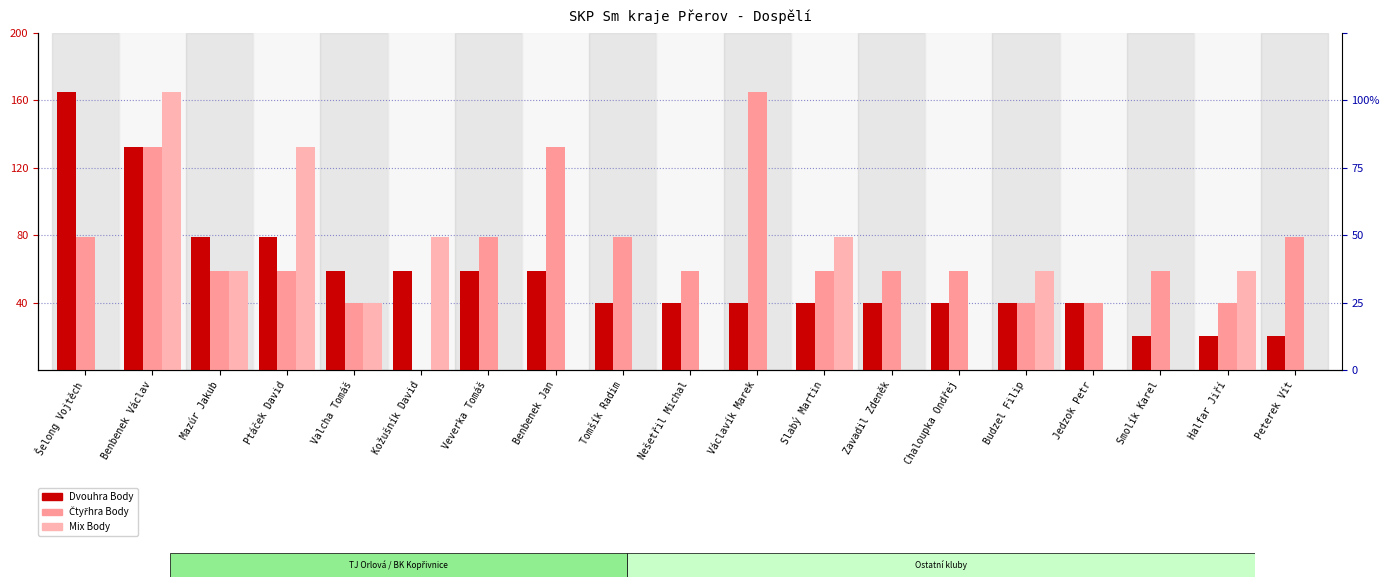

Which series has the widest spread of values?

Čtyřhra Body